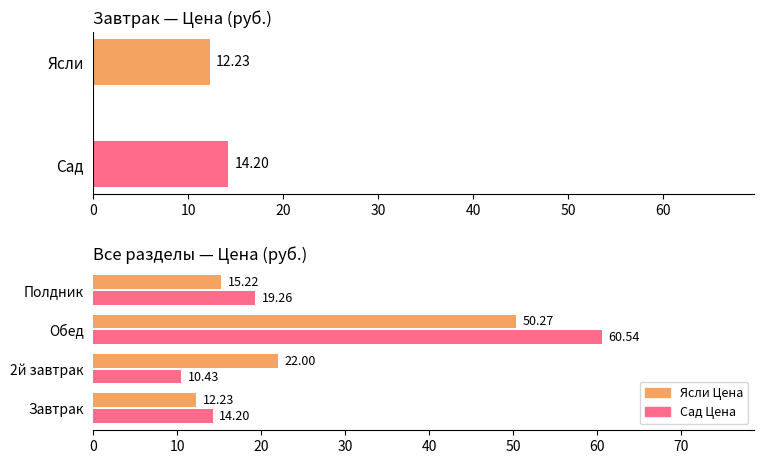

Reading left to right, what are all the values shown in this chart?

Ясли Цена: 12.2	22.0	50.3	15.2
Сад Цена: 14.2	10.4	60.5	19.3